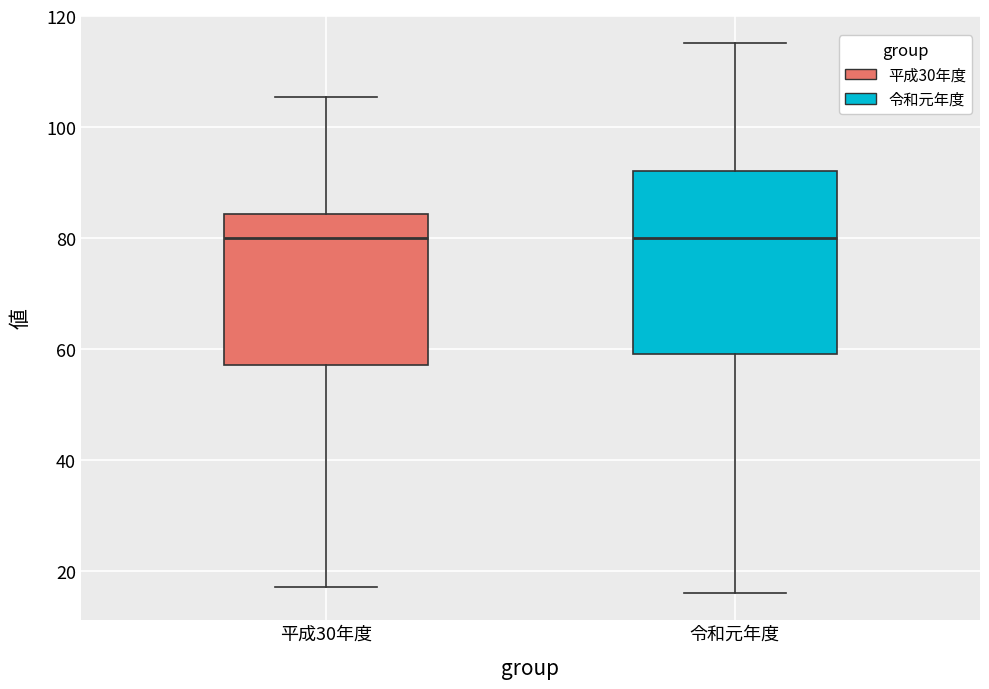

Reading left to right, transcribe this box plot: for each box, give where its median line is, the range the box spans, and where its two whiskers end, as read against the y-axis. The values are not printed on the chart, so give them approximately, as read against the axis.

平成30年度: median 80, box 58 to 84, whiskers 18 to 106
令和元年度: median 80, box 60 to 92, whiskers 16 to 116